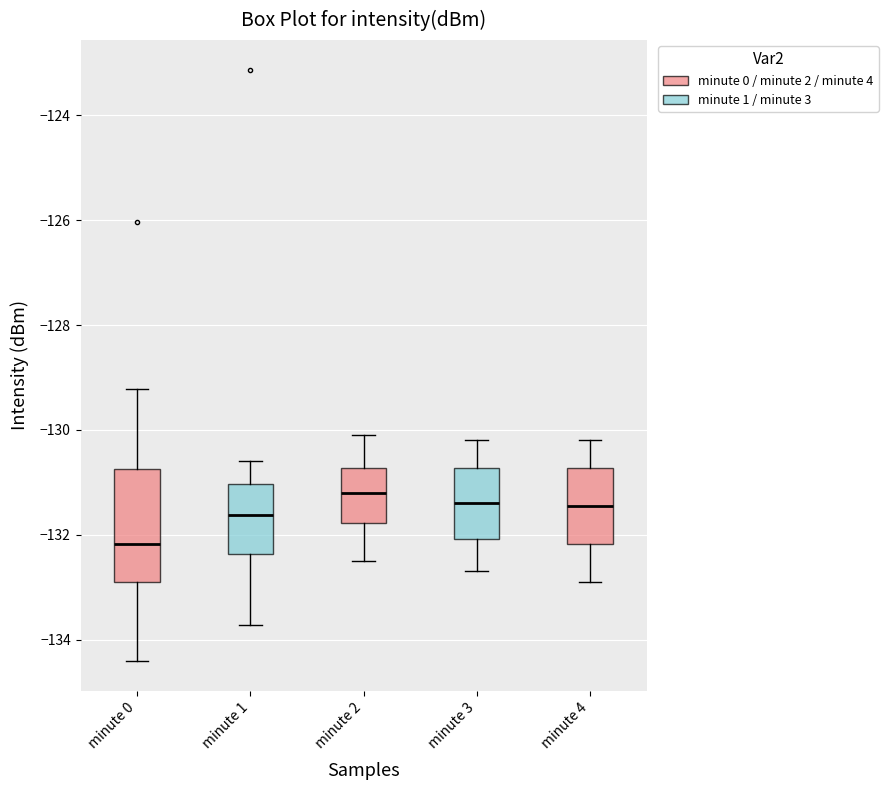

Where is the lower edge of the box for minute 4 on the y-axis? The values are not printed on the chart, so give them approximately, as read against the axis.

-132.2